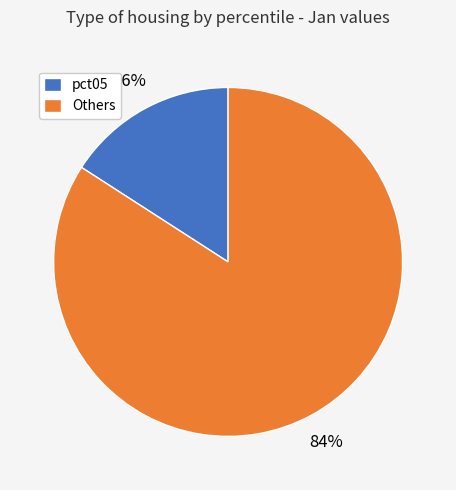

To the nearest percent, what is the difference between the largest and smallest slice percentages?

68%